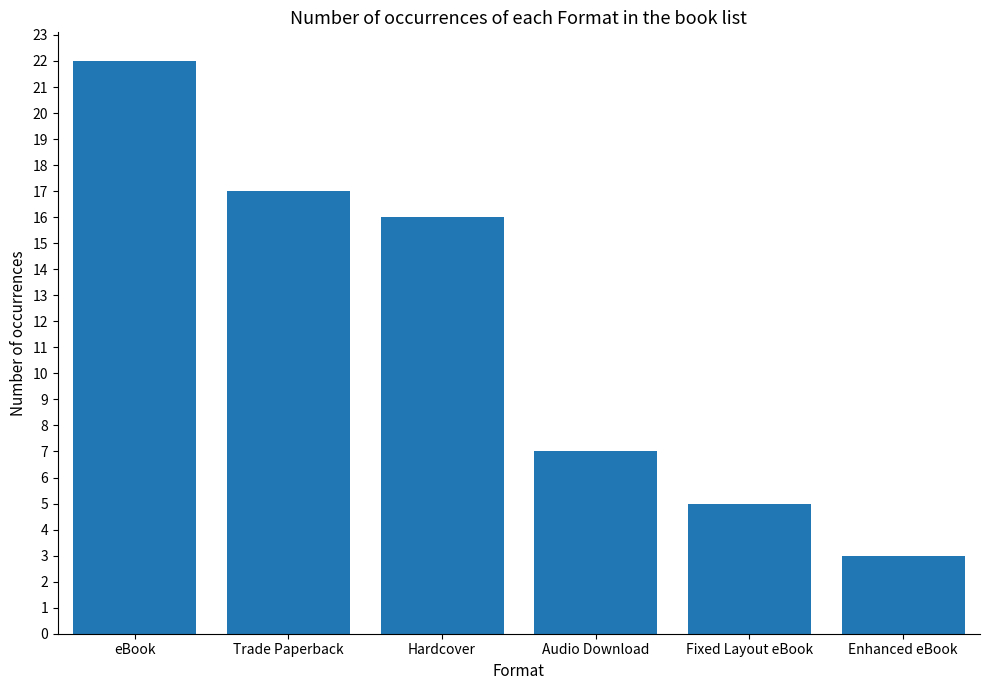

How many distinct data groups are displayed?

1